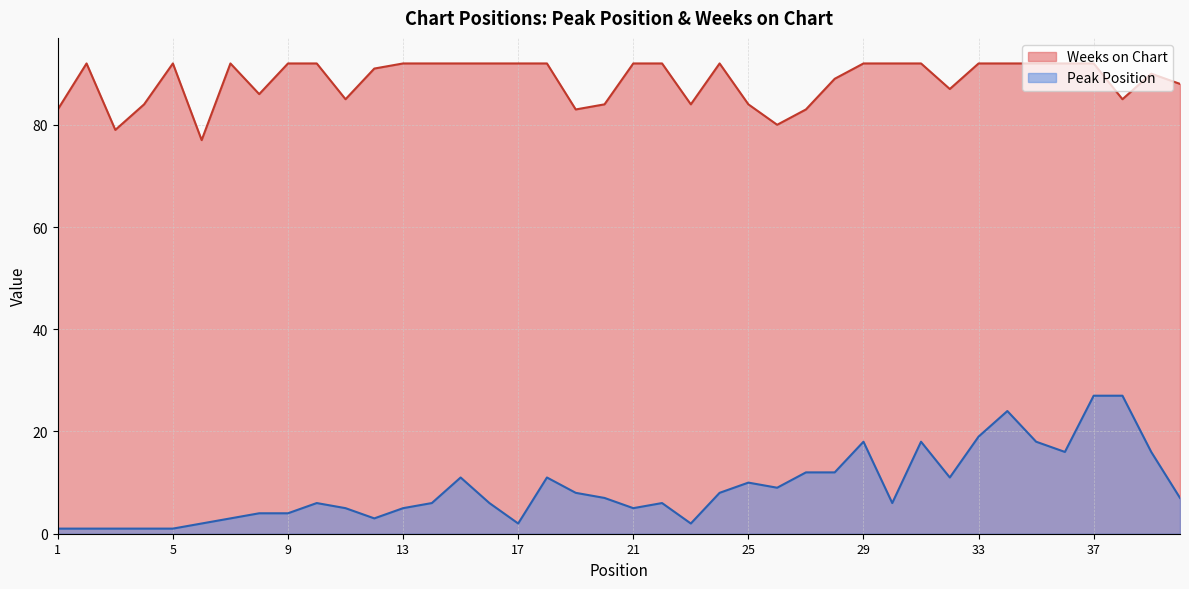

The Peak Position series shows 11 at 30. True or false?

False